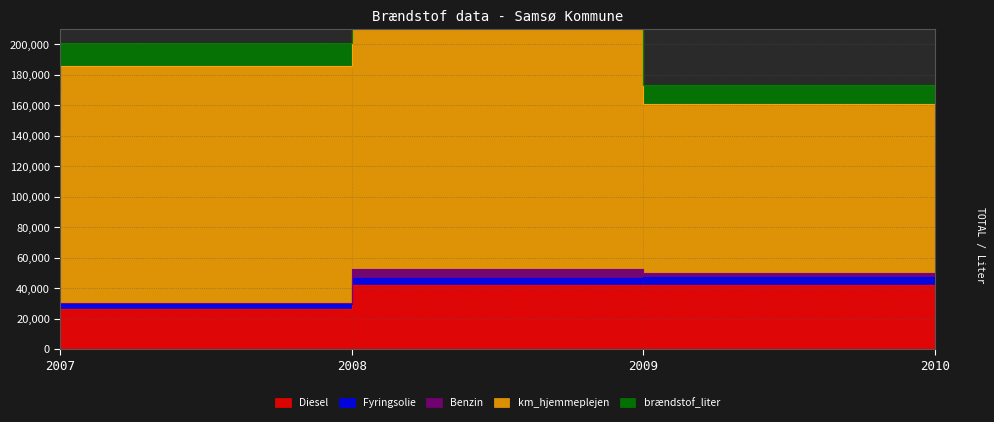

Is the value of brændstof_liter at 2009 greater than the value of km_hjemmeplejen at 2007?

No